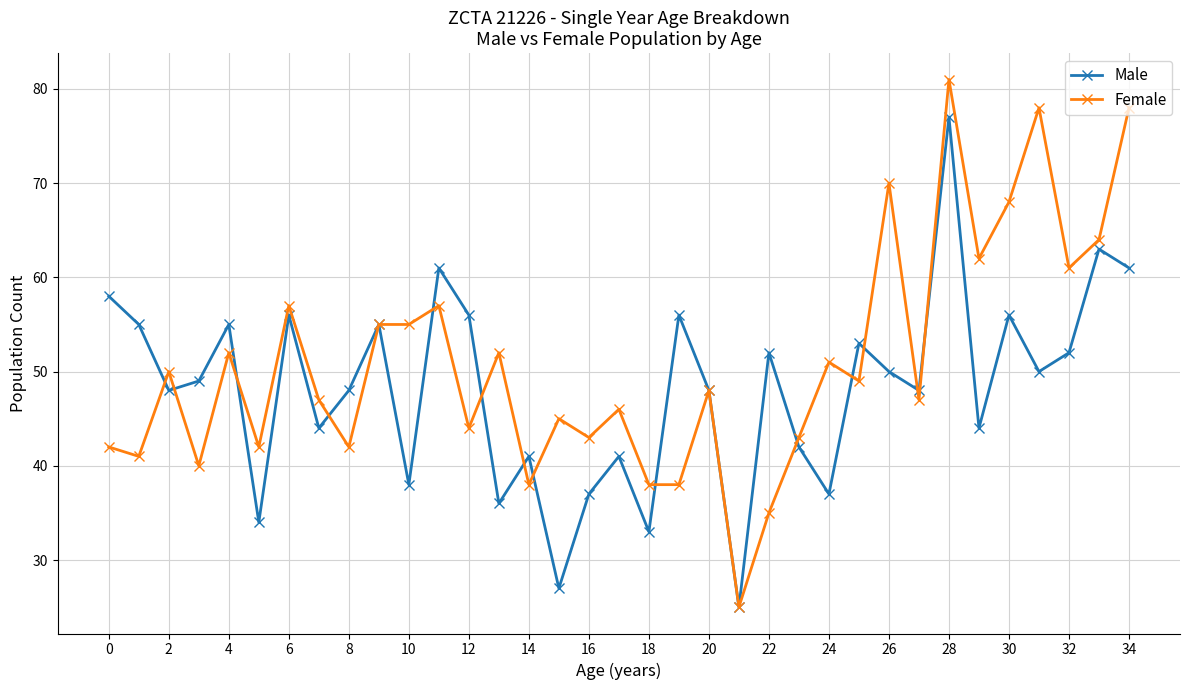

How many interior local peaks does the Male series have?

12